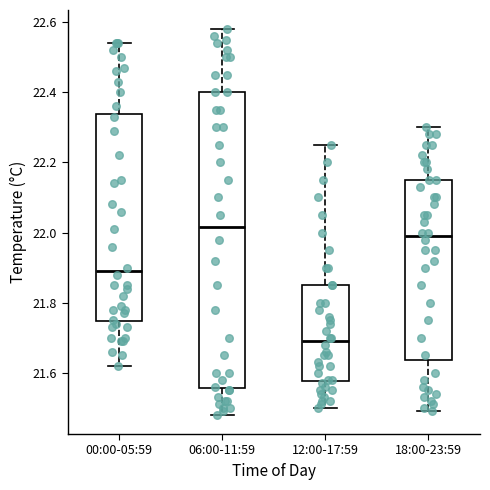

Reading left to right, read every box against the y-axis: the position of its median line, the range the box covers, and the ends of its whiskers. The values are not printed on the chart, so give them approximately, as read against the axis.

00:00-05:59: median 21.90, box 21.74 to 22.34, whiskers 21.62 to 22.54
06:00-11:59: median 22.02, box 21.56 to 22.40, whiskers 21.48 to 22.58
12:00-17:59: median 21.70, box 21.58 to 21.86, whiskers 21.50 to 22.26
18:00-23:59: median 22.00, box 21.64 to 22.16, whiskers 21.50 to 22.30